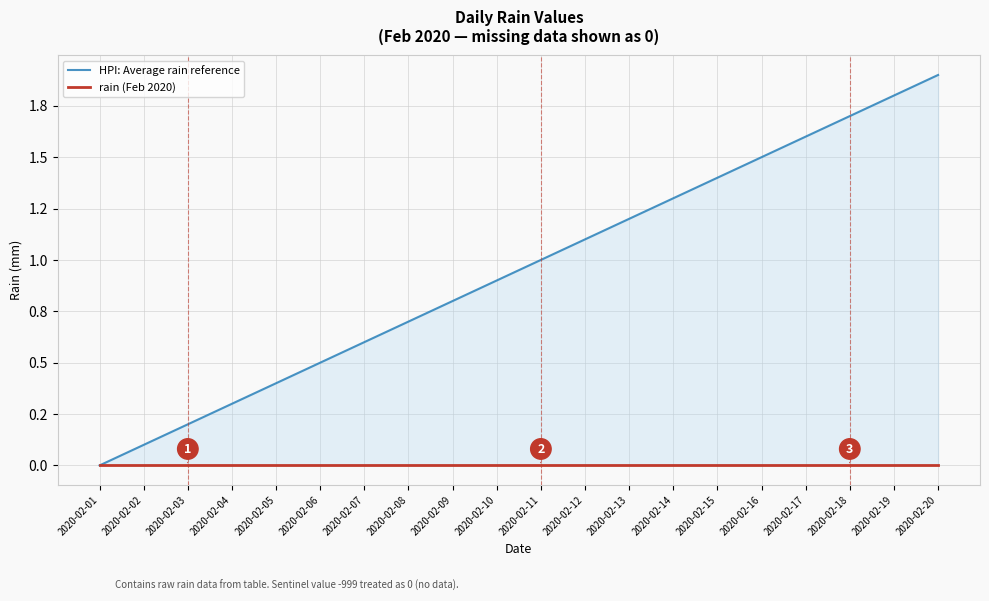

Is the value of rain (Feb 2020) at 2020-02-09 greater than the value of HPI: Average rain reference at 2020-02-03?

No